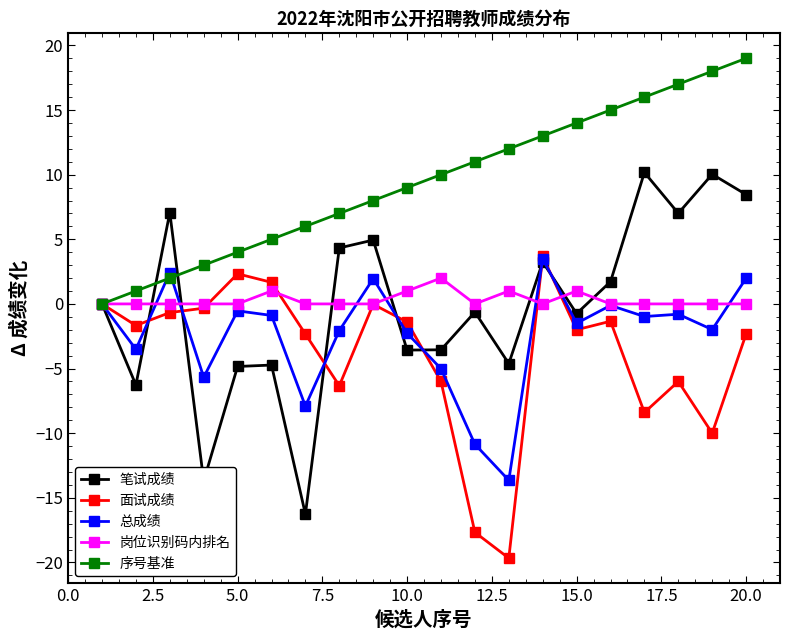

Which series has the widest spread of values?

笔试成绩